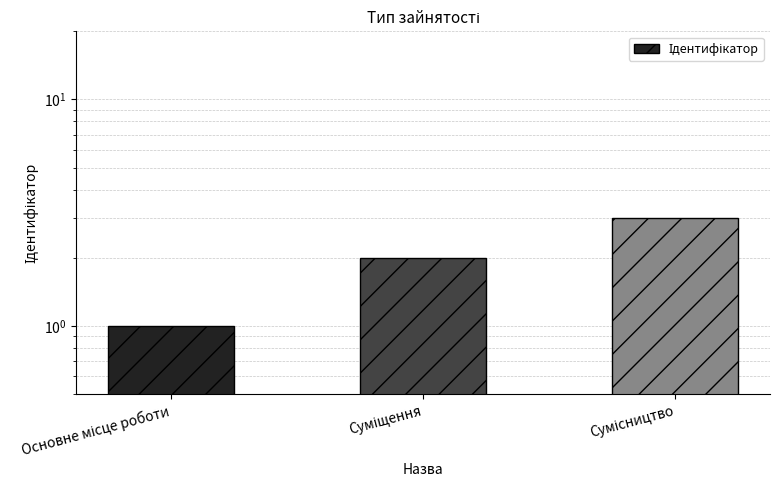

What is the sum of all values?

6